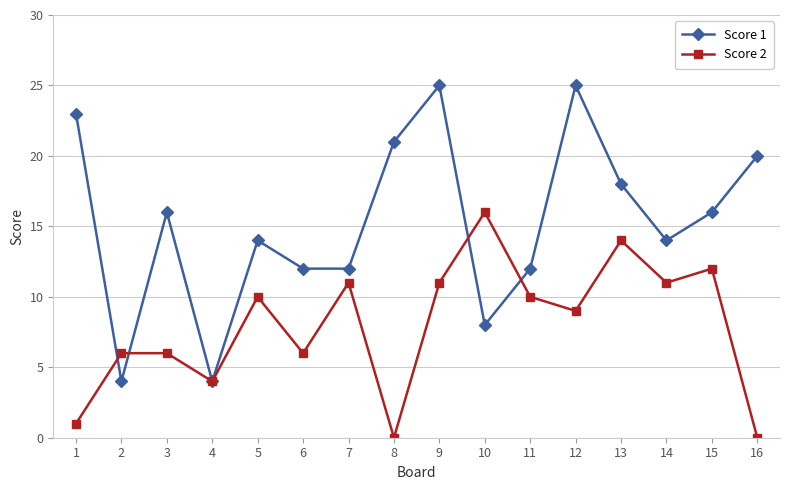

Reading right to left, list all the values displayed in this chart.

Score 1: 16=20	15=16	14=14	13=18	12=25	11=12	10=8	9=25	8=21	7=12	6=12	5=14	4=4	3=16	2=4	1=23
Score 2: 16=0	15=12	14=11	13=14	12=9	11=10	10=16	9=11	8=0	7=11	6=6	5=10	4=4	3=6	2=6	1=1